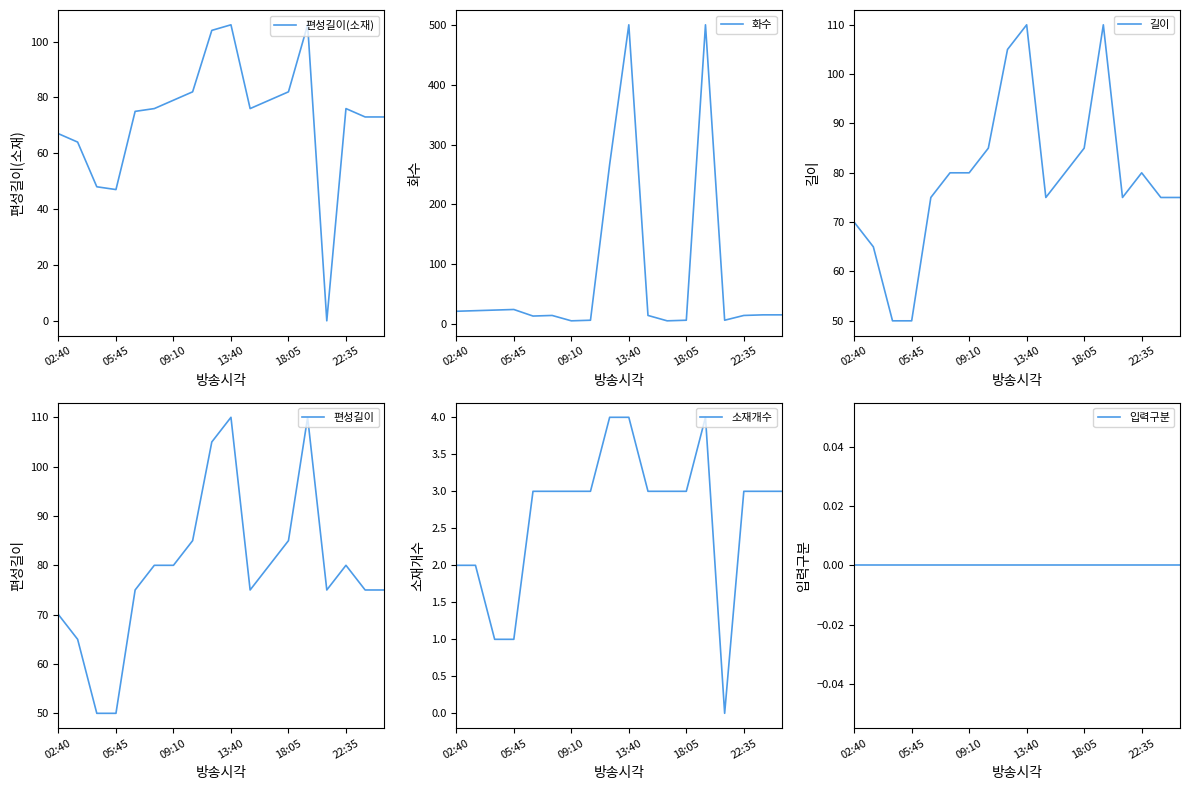

Is this an area chart (filled region under the line)?

No